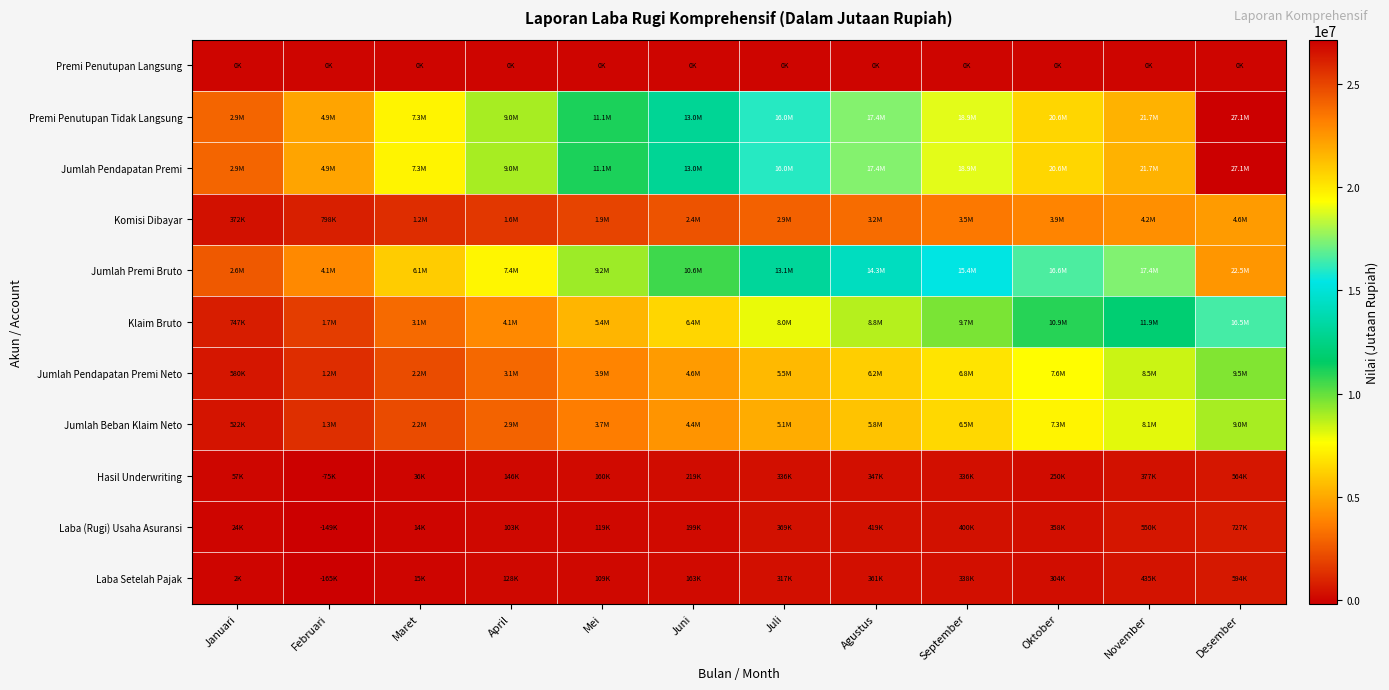

Reading right to left, extract all data points from this chart.

Premi Penutupan Langsung: Desember=0.0	November=0.0	Oktober=0.0	September=0.0	Agustus=0.0	Juli=0.0	Juni=0.0	Mei=0.0	April=0.0	Maret=0.0	Februari=0.0	Januari=0.0
Premi Penutupan Tidak Langsung: Desember=27124464.9	November=21658098.6	Oktober=20559614.1	September=18911439.7	Agustus=17429648.9	Juli=16002528.2	Juni=12971326.1	Mei=11088613.9	April=8967205.7	Maret=7337612.6	Februari=4887492.6	Januari=2929992.0
Jumlah Pendapatan Premi: Desember=27124464.9	November=21658098.6	Oktober=20559614.1	September=18911439.7	Agustus=17429648.9	Juli=16002528.2	Juni=12971326.1	Mei=11088613.9	April=8967205.7	Maret=7337612.6	Februari=4887492.6	Januari=2929992.0
Komisi Dibayar: Desember=4588459.6	November=4249926.9	Oktober=3935546.7	September=3518119.2	Agustus=3168205.5	Juli=2855265.6	Juni=2394648.3	Mei=1938598.2	April=1571938.8	Maret=1235909.7	Februari=798157.8	Januari=371525.5
Jumlah Premi Bruto: Desember=22536005.3	November=17408171.8	Oktober=16624067.4	September=15393320.5	Agustus=14261443.4	Juli=13147262.5	Juni=10576677.8	Mei=9150015.6	April=7395266.9	Maret=6101702.9	Februari=4089334.8	Januari=2558466.5
Klaim Bruto: Desember=16478787.1	November=11890093.6	Oktober=10921192.8	September=9668739.4	Agustus=8766175.5	Juli=7960189.3	Juni=6426247.2	Mei=5399705.4	April=4064518.0	Maret=3131010.9	Februari=1735435.4	Januari=746714.6
Jumlah Pendapatan Premi Neto: Desember=9542251.8	November=8461426.4	Oktober=7566408.5	September=6822622.4	Agustus=6169675.7	Juli=5486788.4	Juni=4606673.6	Mei=3887854.3	April=3054782.2	Maret=2208405.3	Februari=1233185.6	Januari=579885.8
Jumlah Beban Klaim Neto: Desember=8963397.1	November=8071257.5	Oktober=7303673.3	September=6474179.2	Agustus=5812151.0	Juli=5141652.3	Juni=4378536.0	Mei=3720305.5	April=2902302.9	Maret=2166902.5	Februari=1304819.3	Januari=521607.6
Hasil Underwriting: Desember=563938.0	November=376720.7	Oktober=250182.8	September=336327.3	Agustus=346686.0	Juli=335724.8	Juni=219453.0	Mei=159625.8	April=146025.2	Maret=36242.1	Februari=-75072.0	Januari=56757.3
Laba (Rugi) Usaha Asuransi: Desember=726565.4	November=549664.7	Oktober=357905.1	September=399854.1	Agustus=418978.5	Juli=369106.5	Juni=199167.0	Mei=119491.8	April=102678.4	Maret=14192.7	Februari=-149083.8	Januari=23796.8
Laba Setelah Pajak: Desember=593841.3	November=434762.8	Oktober=304423.7	September=337522.3	Agustus=361026.2	Juli=317024.3	Juni=162747.3	Mei=109446.1	April=127516.8	Maret=14645.4	Februari=-165479.8	Januari=2098.9